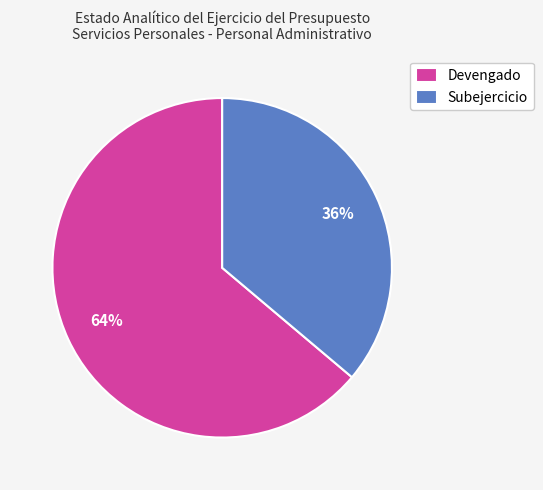

Is it true that Subejercicio is 36% of the pie?

True